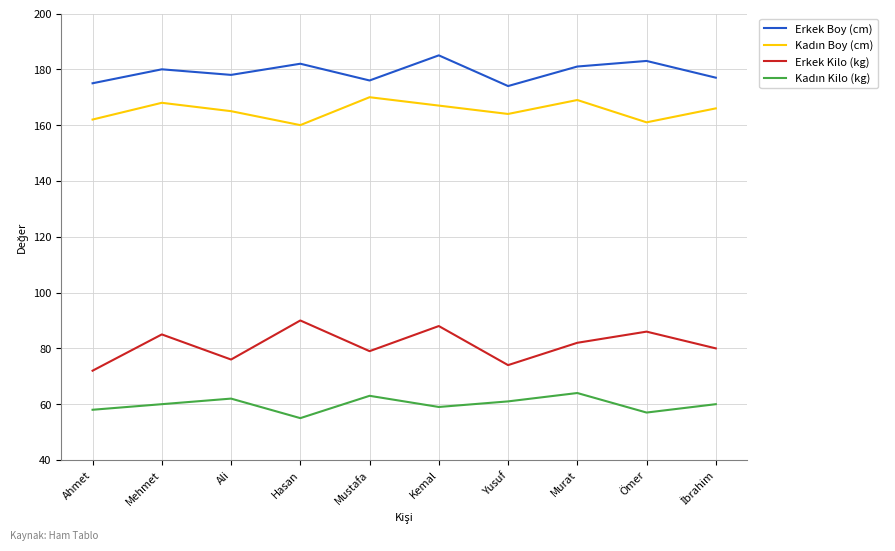

Which series has the largest total across all categories?

Erkek Boy (cm)